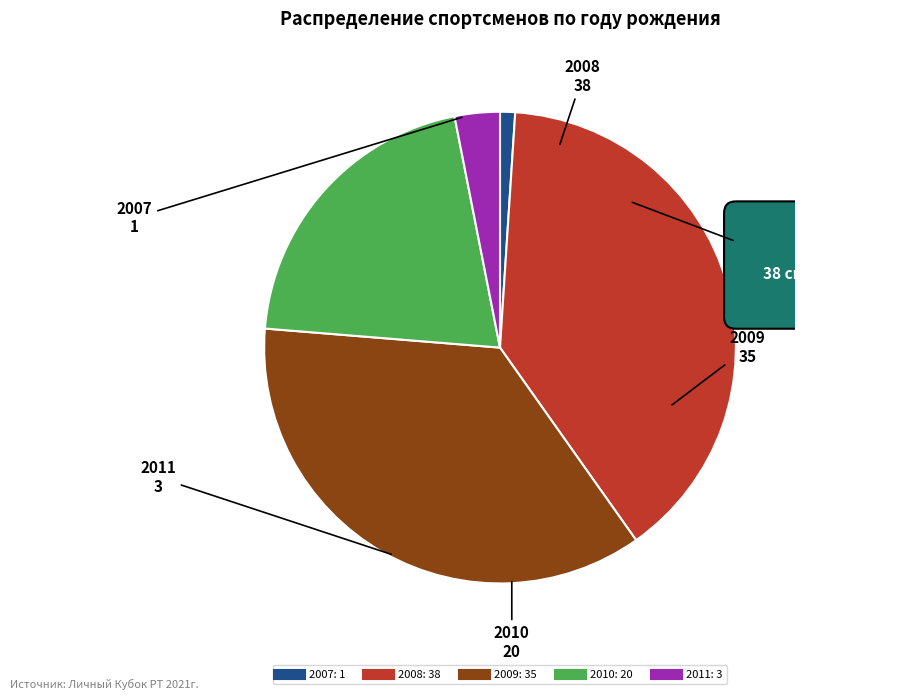

Which has a higher value, 2007 or 2010?

2010